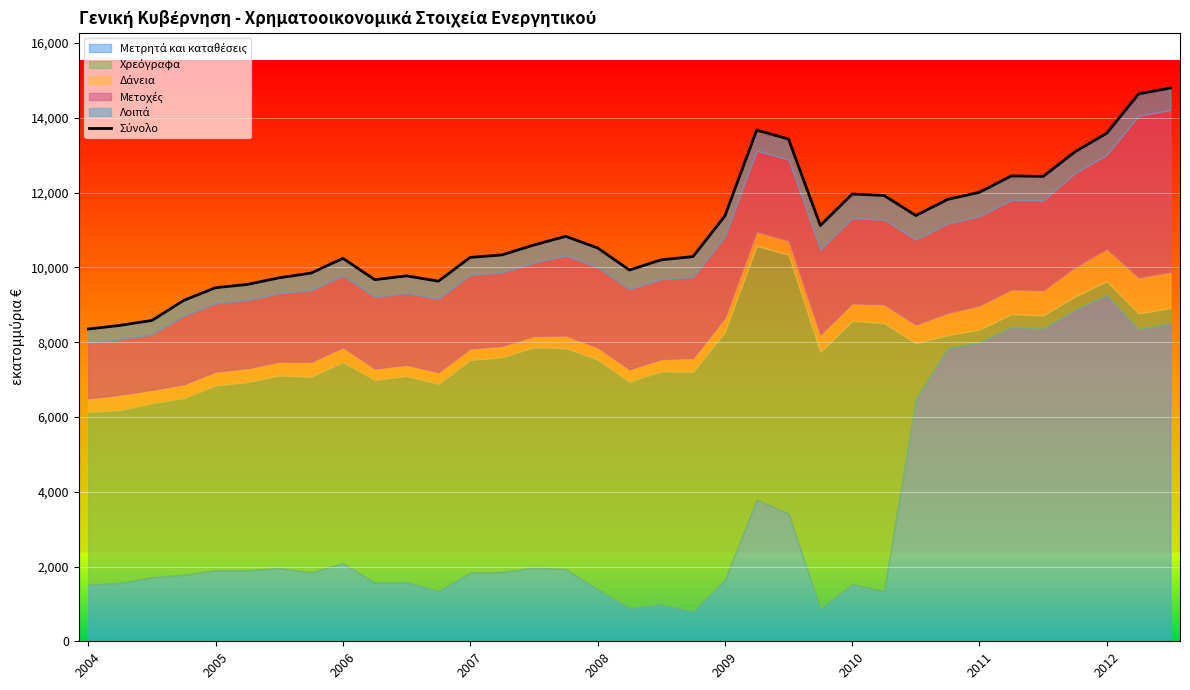

What is the smallest value displayed?

8352.0